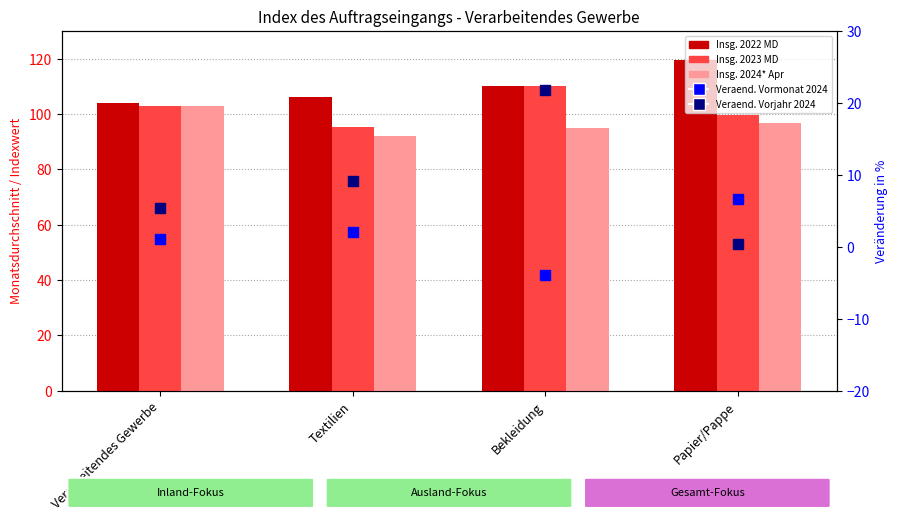

Which series reaches the minimum Y coordinate?

Veraend. Vormonat 2024